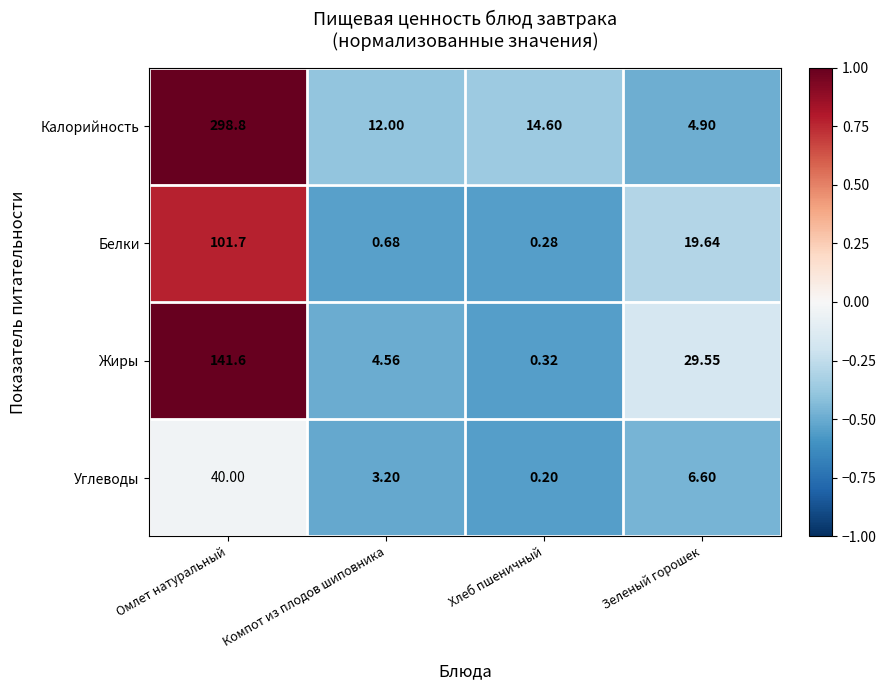

Which series has the largest range (max minus min)?

Калорийность